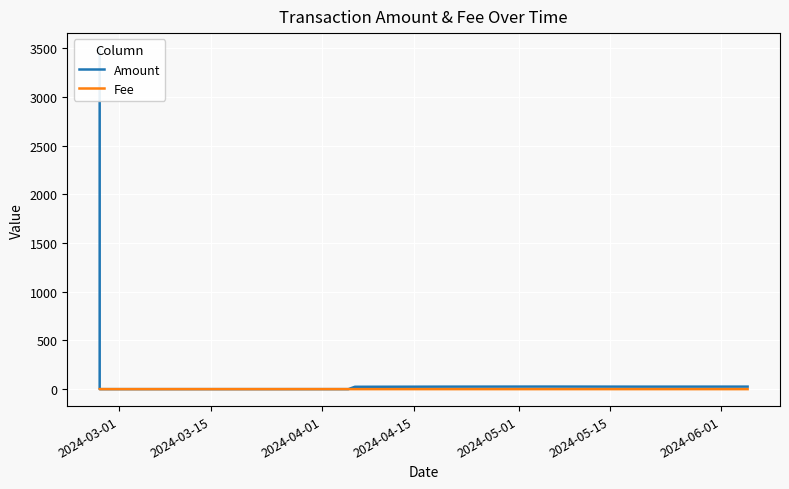

Rank the series by their maximum value, from lowest to highest.

Fee, Amount